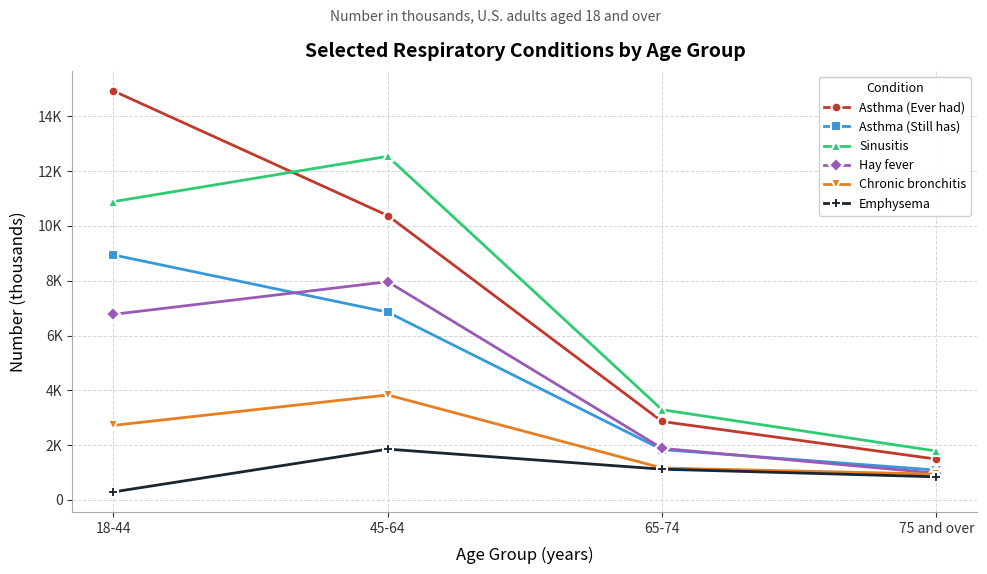

List the labels in order of Asthma (Still has) value, smallest first.

75 and over, 65-74, 45-64, 18-44